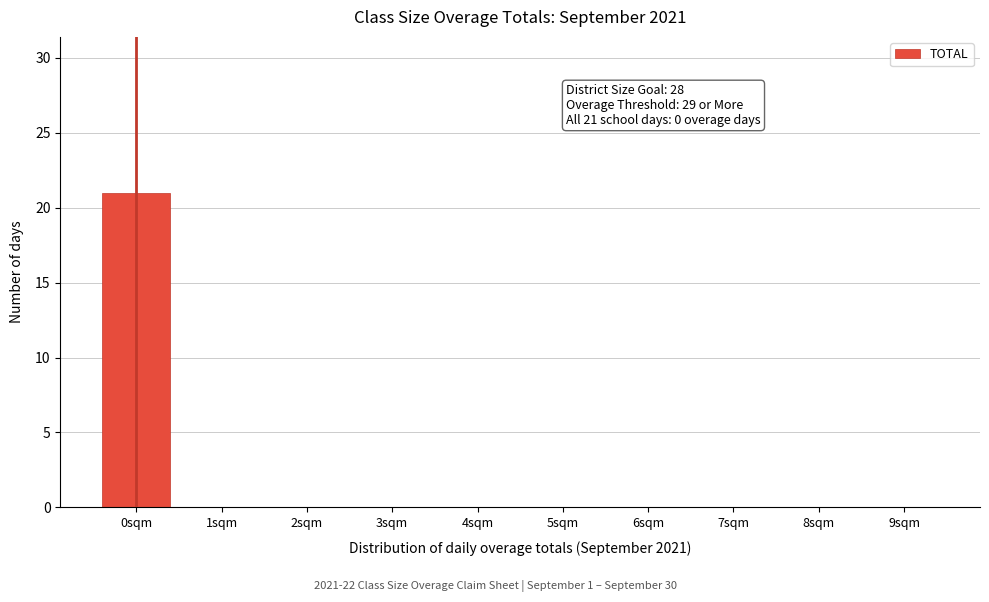

Over which range of the x-axis is the bar tallest?

-0.5 to 0.5